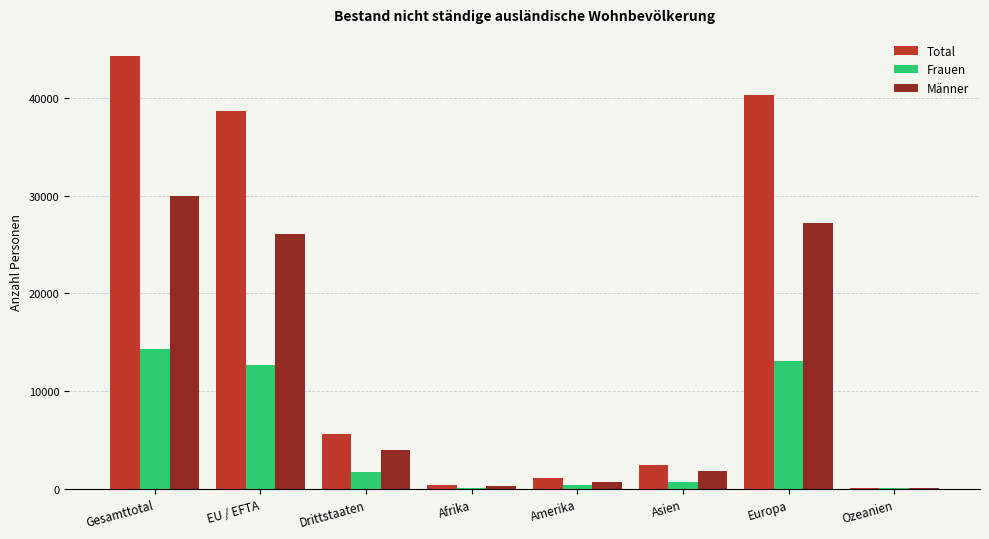

Which series has the largest total across all categories?

Total